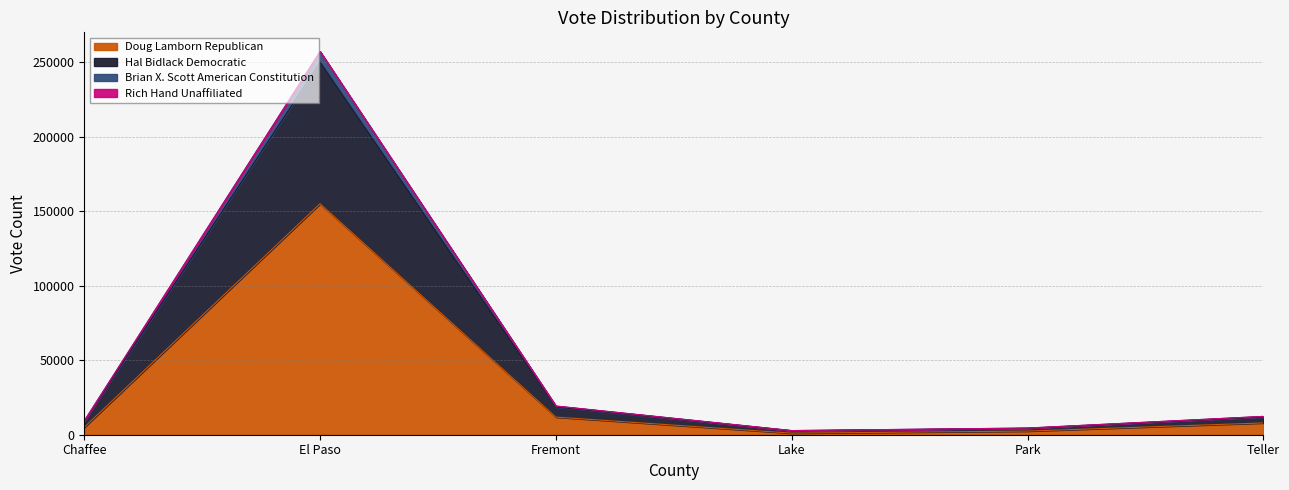

List the labels in order of Brian X. Scott American Constitution value, smallest first.

Lake, Park, Chaffee, Teller, Fremont, El Paso